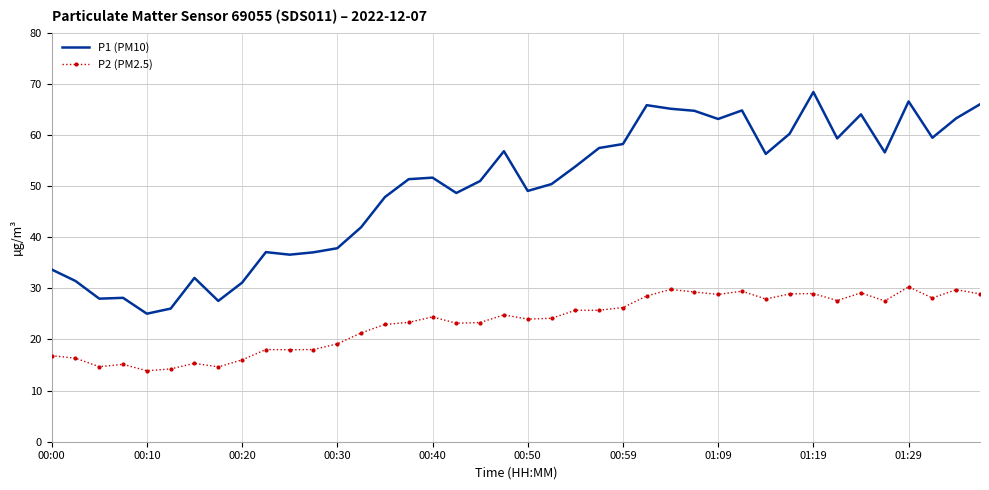

Which series has the largest range (max minus min)?

P1 (PM10)